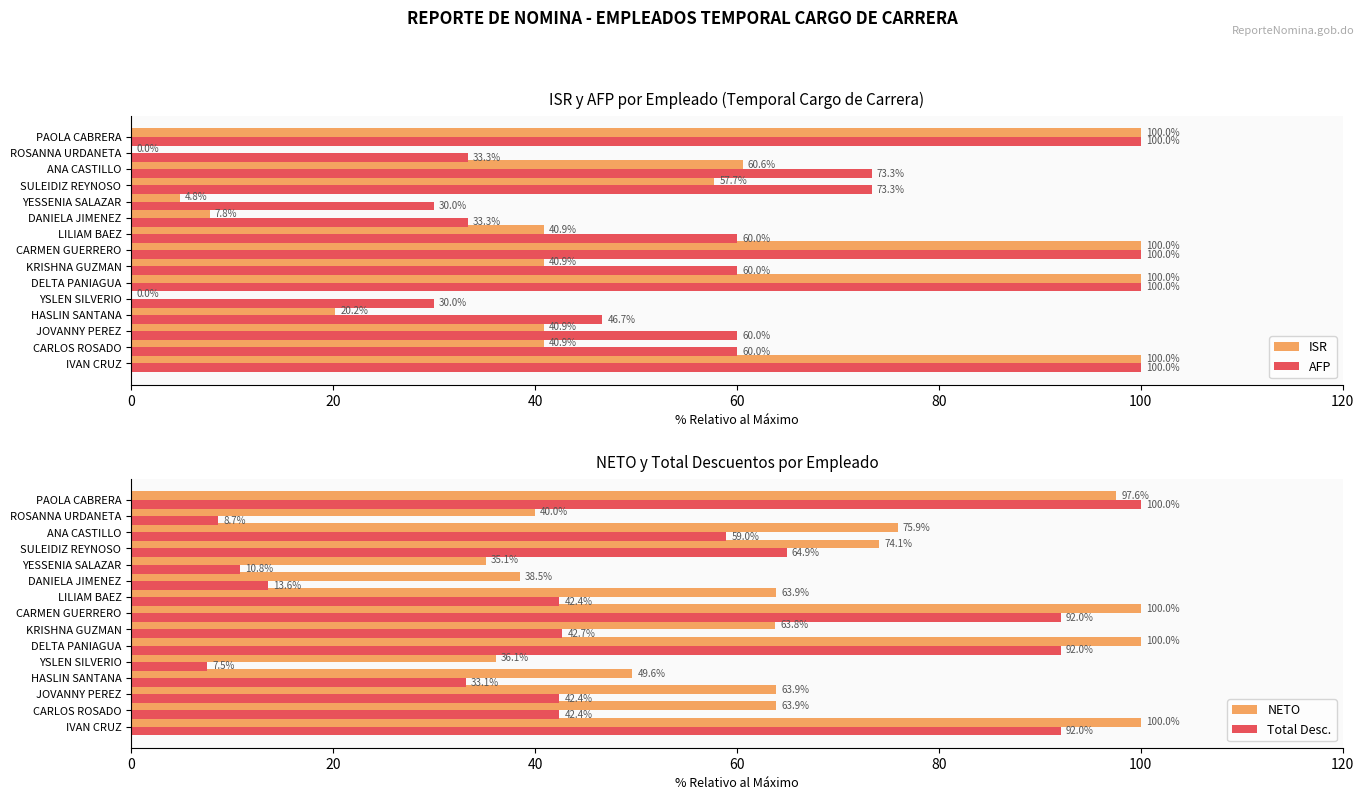

What is the sum of all ISR values?

714.6